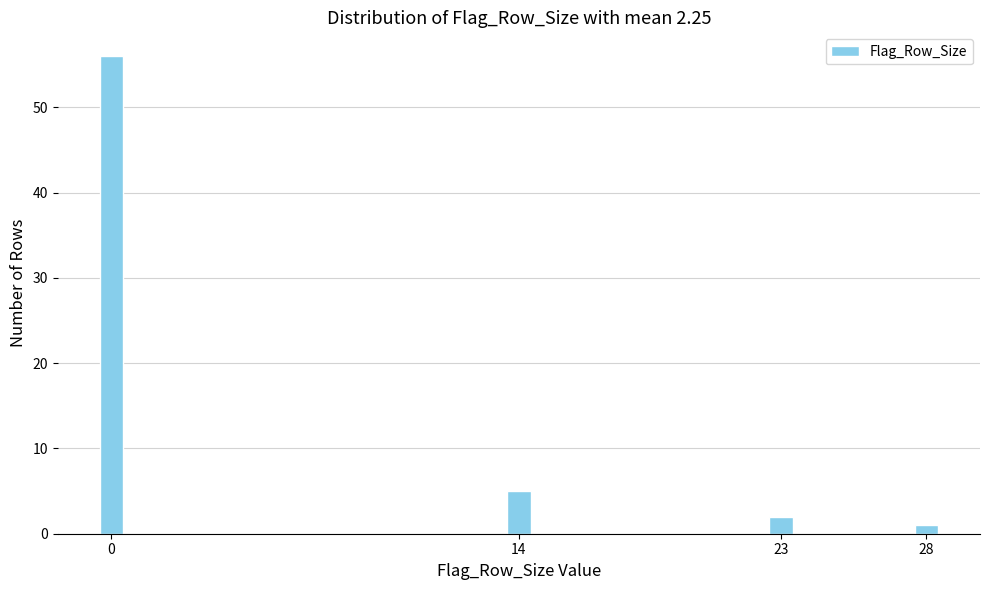

Reading right to left, extract all data points from this chart.

28=1	23=2	14=5	0=56